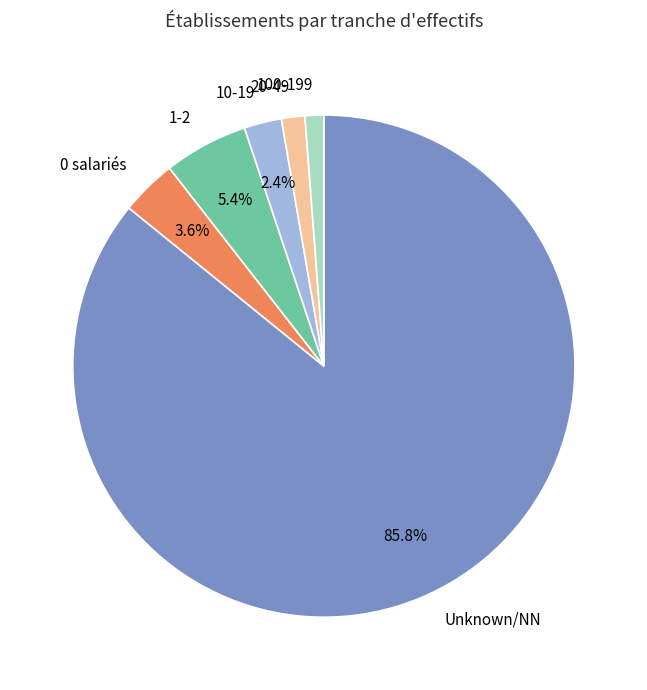

Is the sum of 0 salariés and 100-199 greater than half?

No